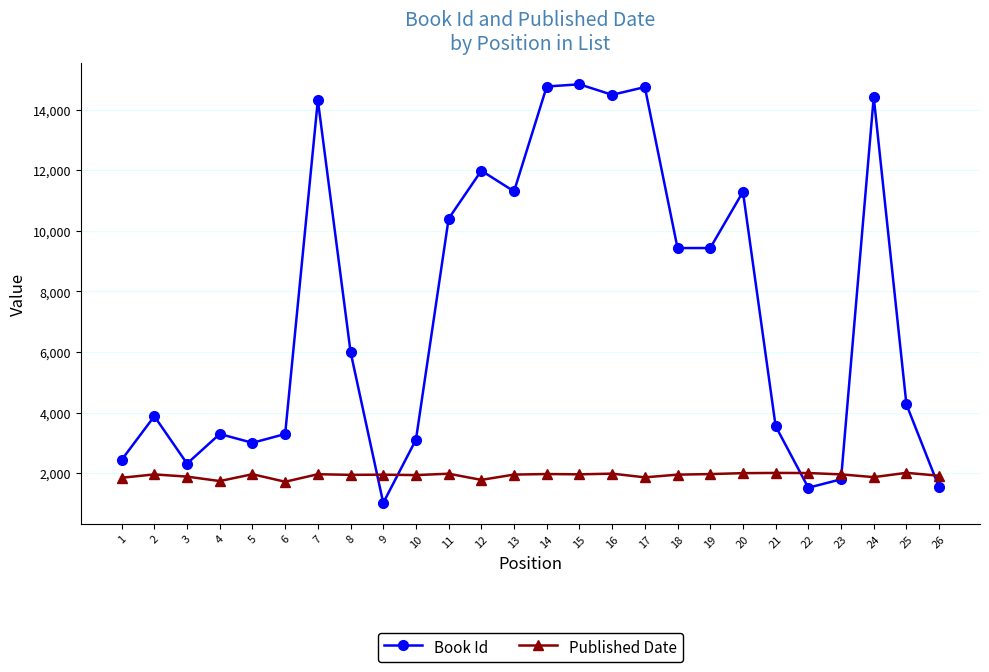

True or false: Book Id and Published Date cross at least once.

True